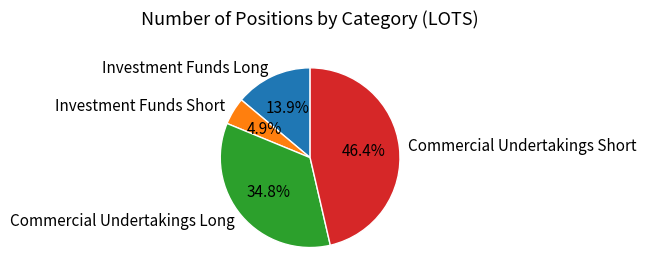

Is Commercial Undertakings Short the majority of the pie?

No